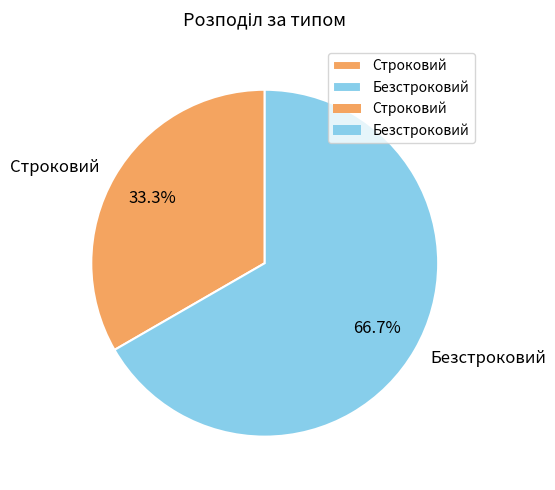

Count the number of slices in the pie.

2